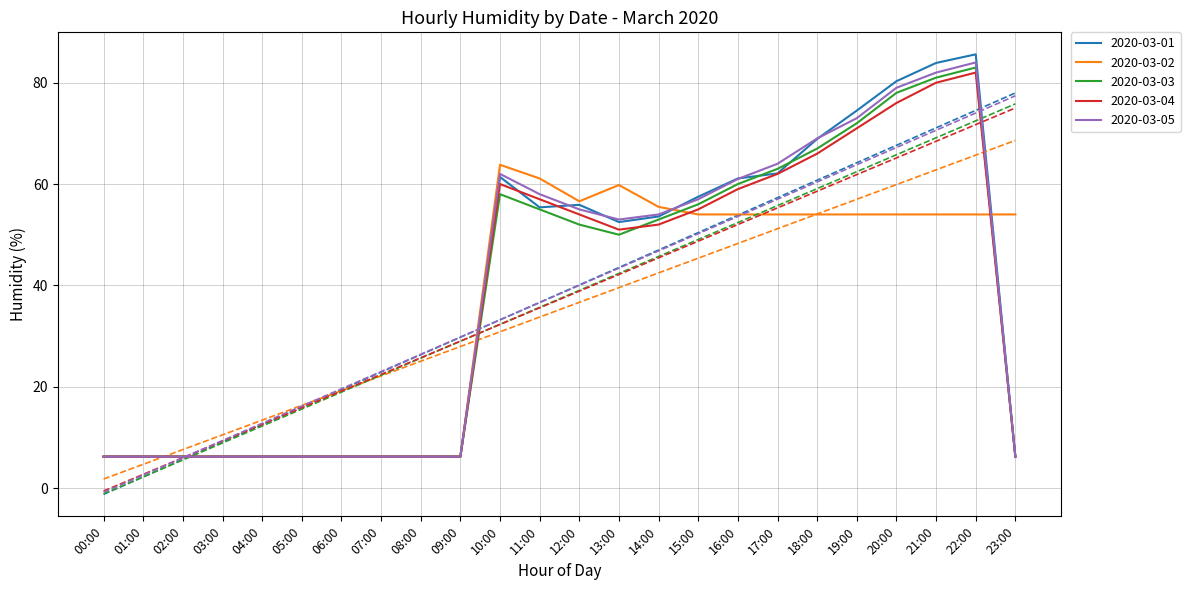

Which series has the widest spread of values?

2020-03-01